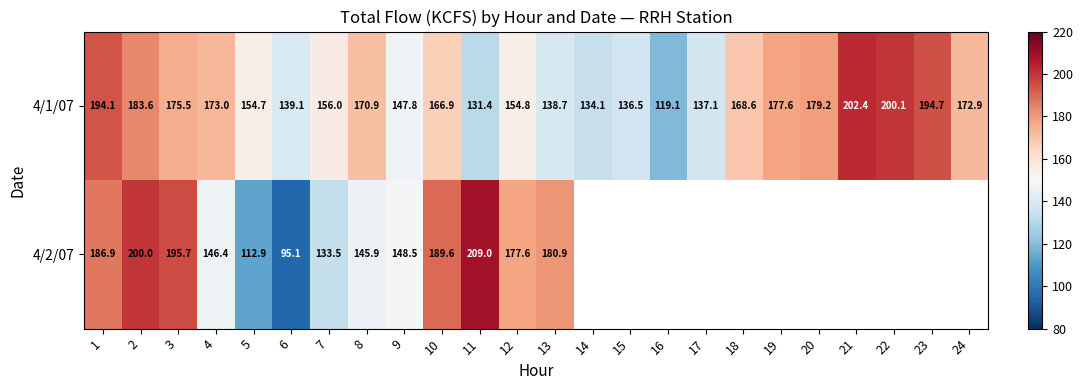

How many values in the 4/1/07 series are below 168?

12